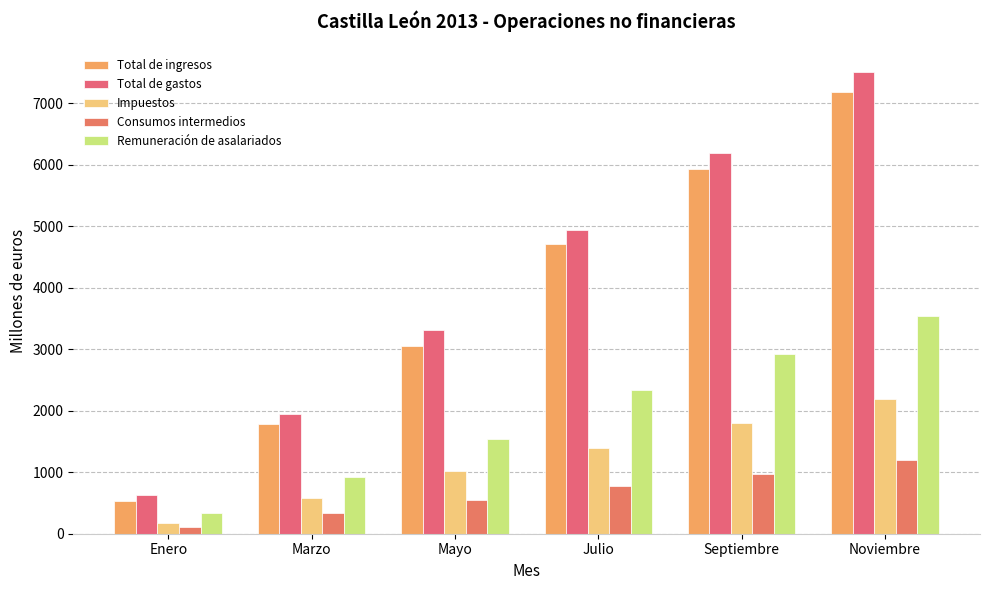

Which series has the largest total across all categories?

Total de gastos